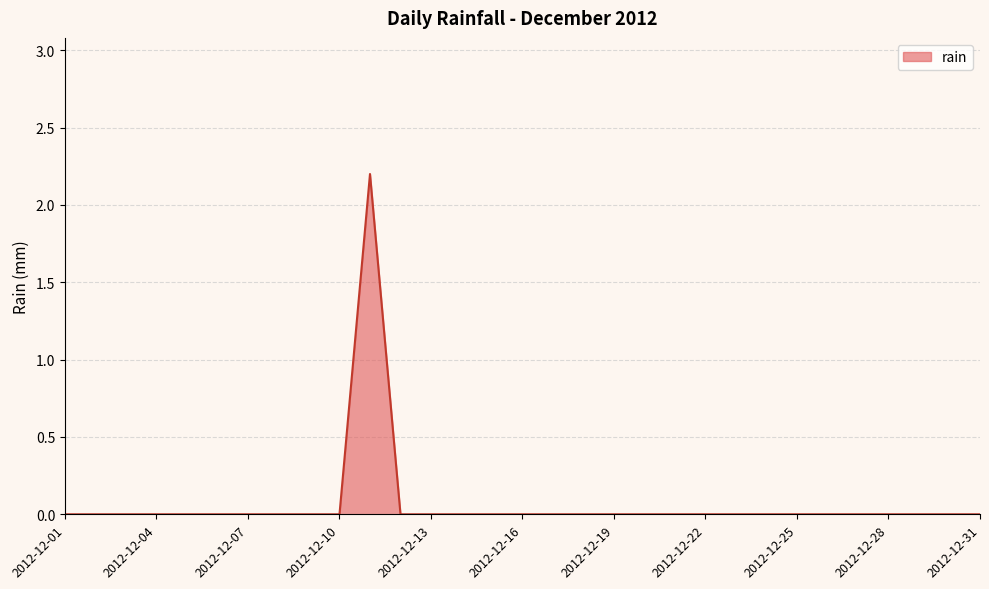

How many distinct data groups are displayed?

1